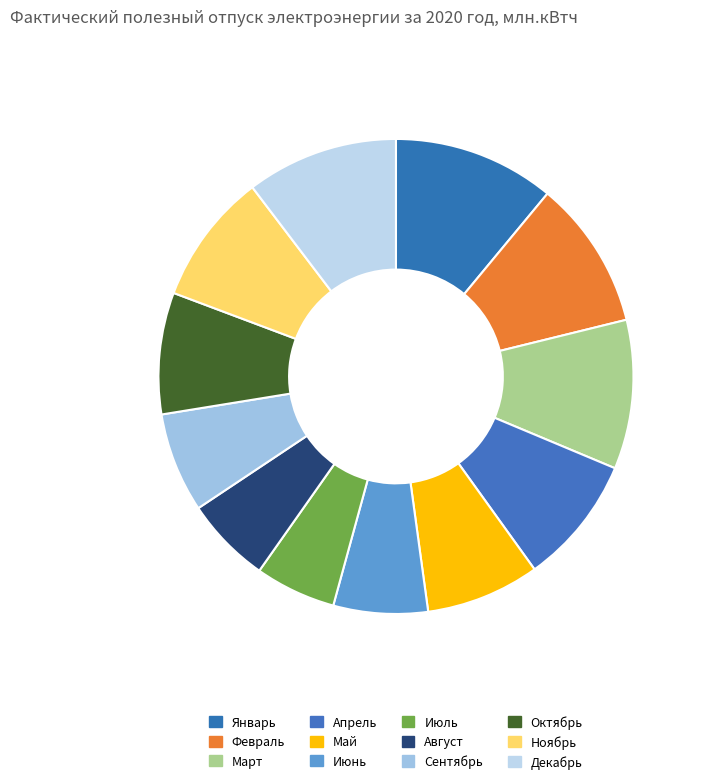

True or false: Декабрь accounts for 10% of the total.

True